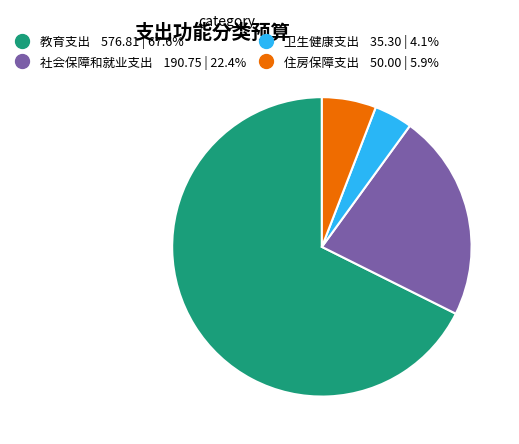

Which has a higher value, 教育支出 or 卫生健康支出?

教育支出